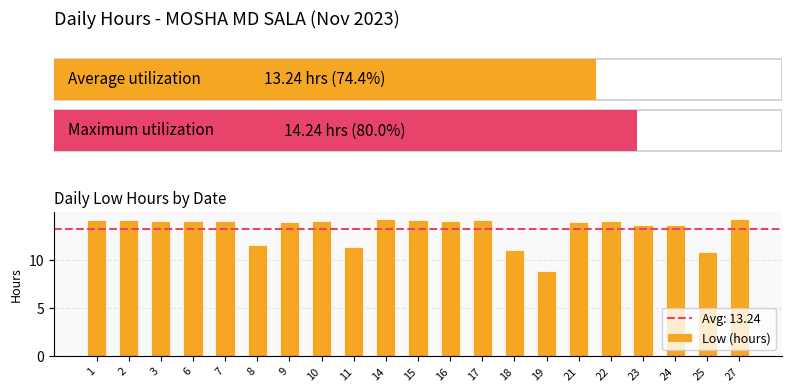

The value at 10 is 21.7. True or false?

False